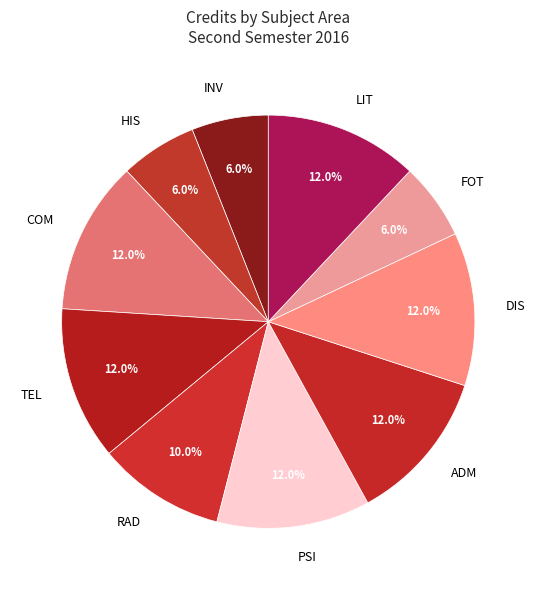

To the nearest percent, what portion does COM represent?

12%